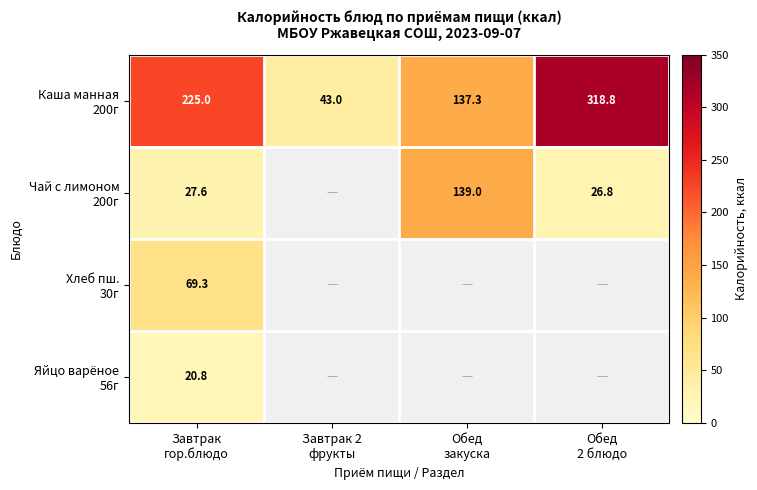

What is the total value across all series at Обед
2 блюдо?

345.6